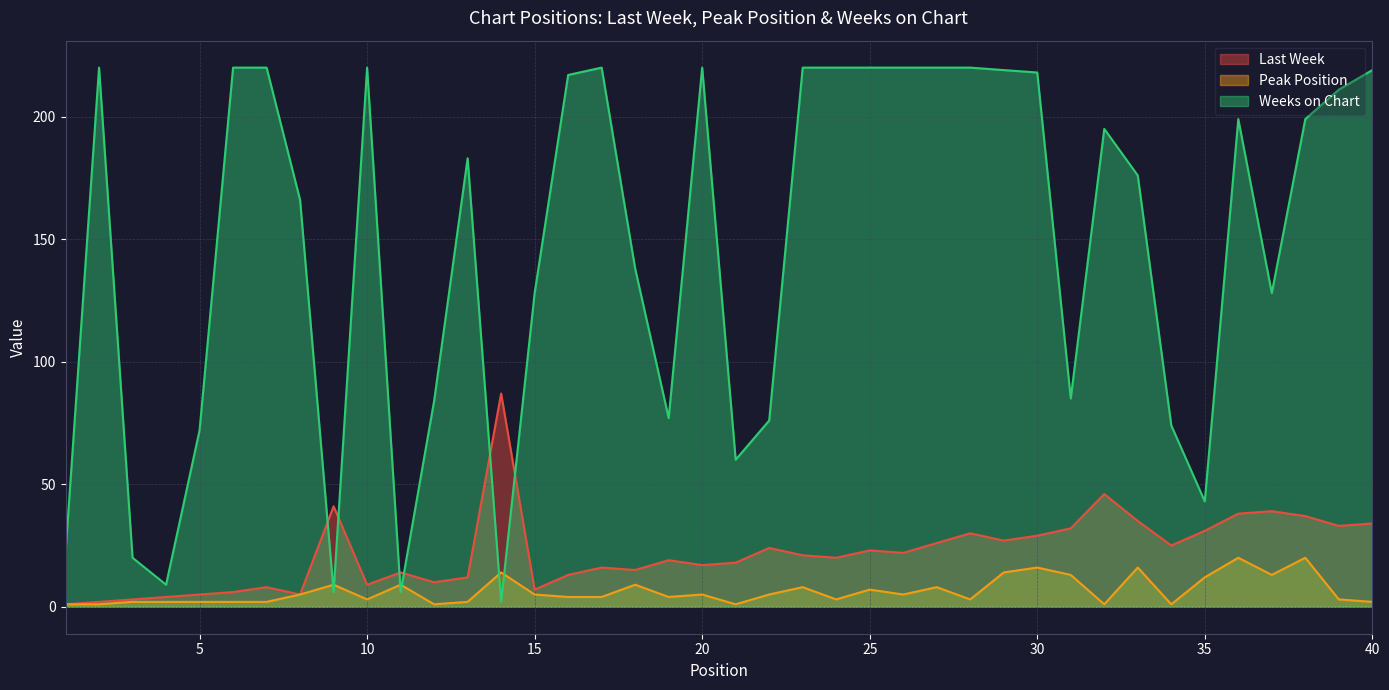

What is the difference between the Last Week values at 21 and 7?

10